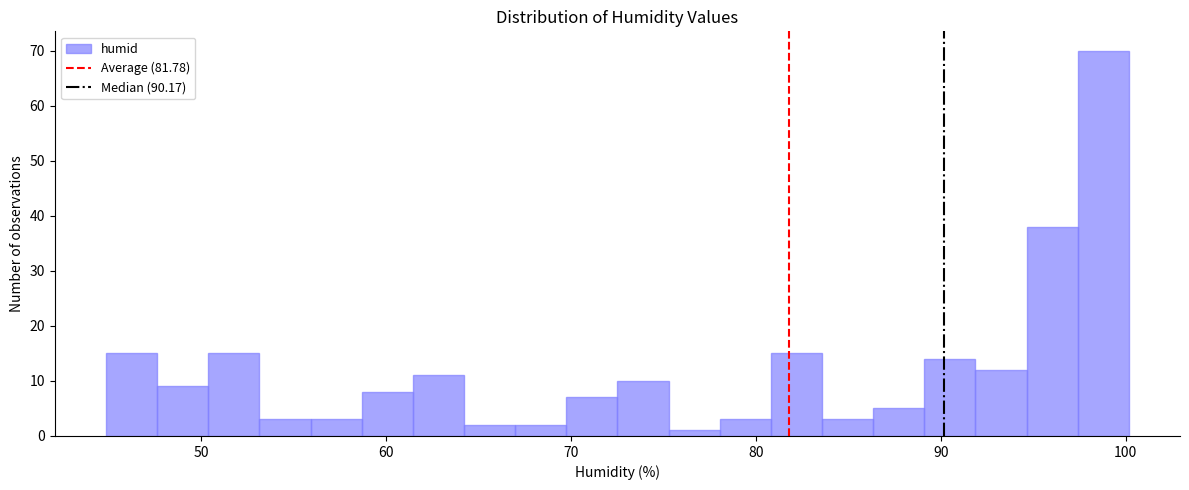

Around what value on the x-axis is the tallest bar? Give the approximate position of its centre, as read against the axis.

99